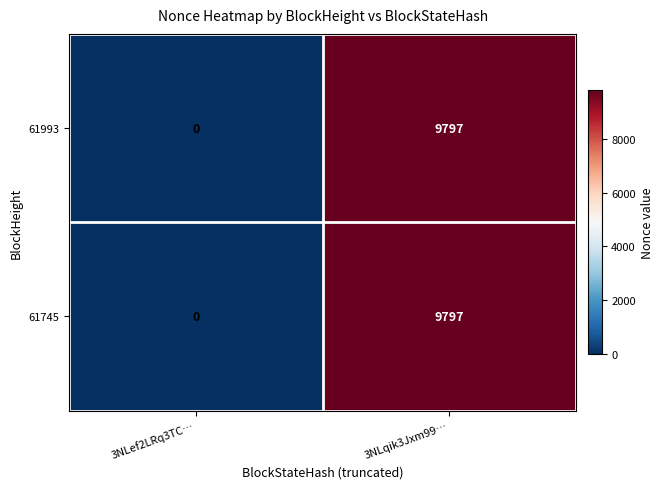

What is the total value across all series at 3NLqik3Jxm99…?

19594